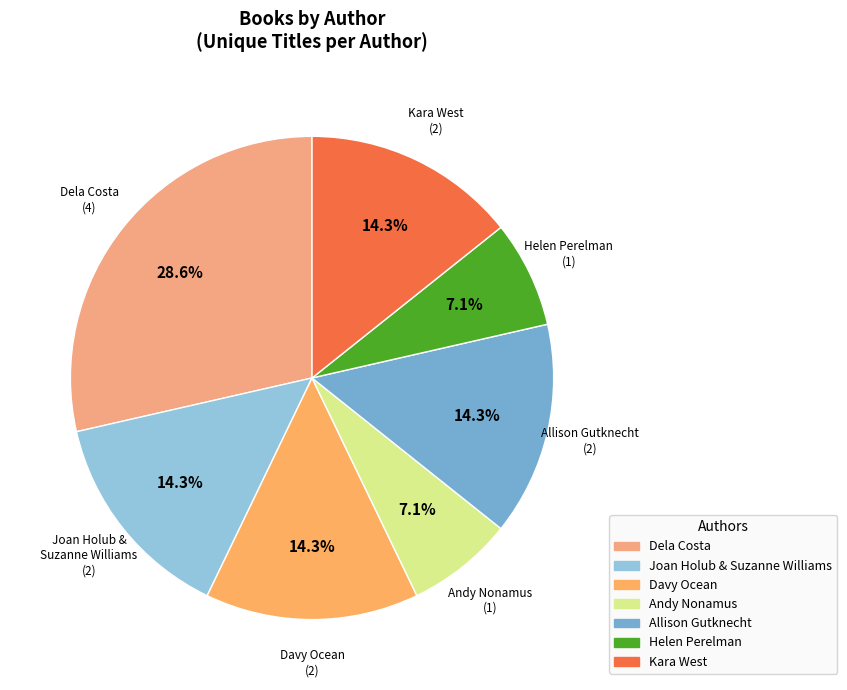

How many slices are in this pie chart?

7